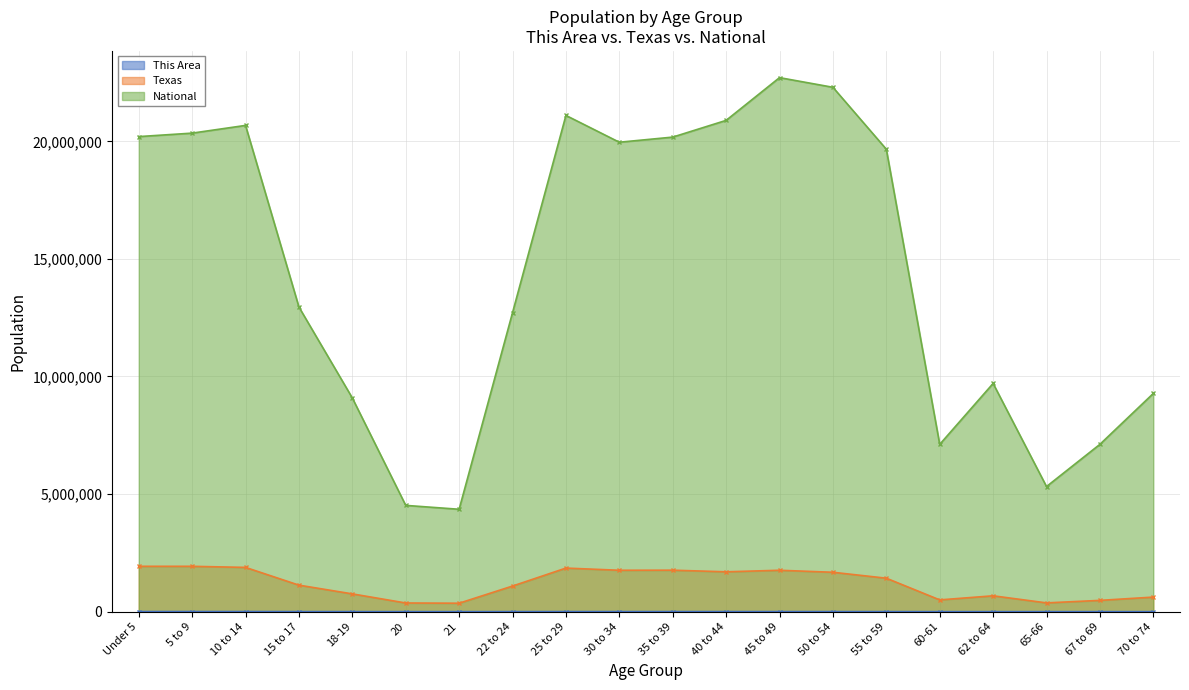

How many interior local peaks does the National series have?

4